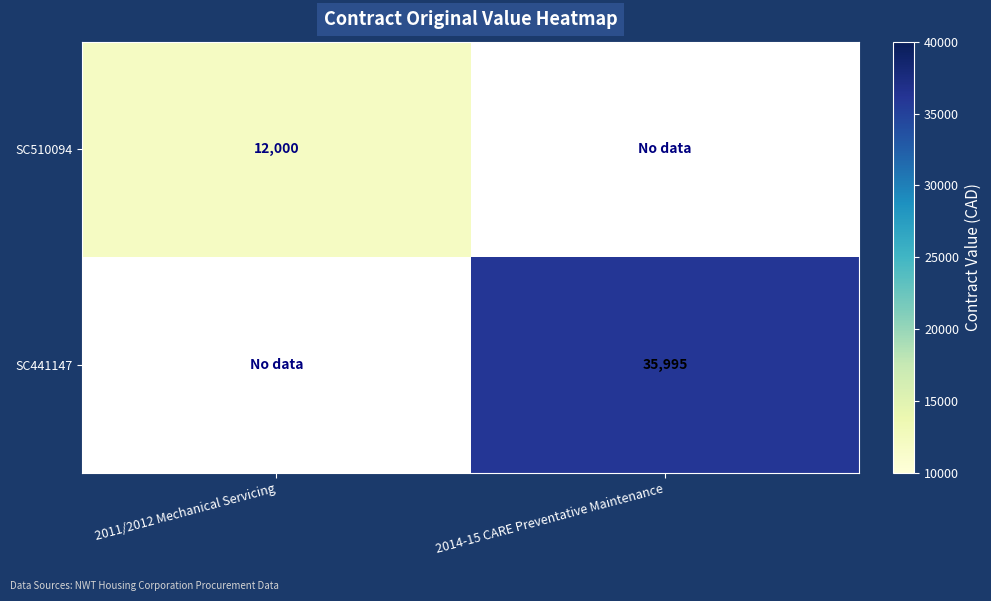

The value of SC441147 at 2014-15 CARE Preventative Maintenance is 35995. True or false?

True